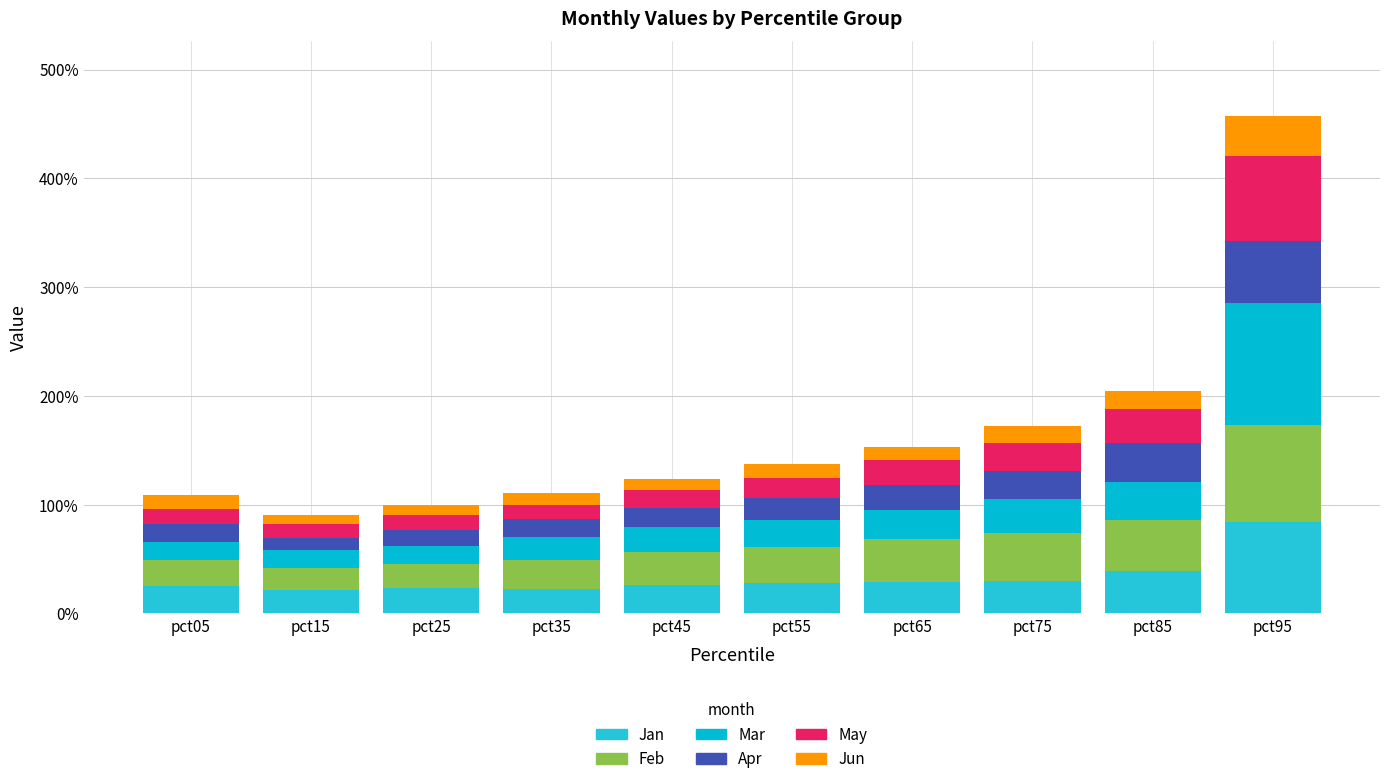

The Apr series shows 0.2 at pct45. True or false?

True